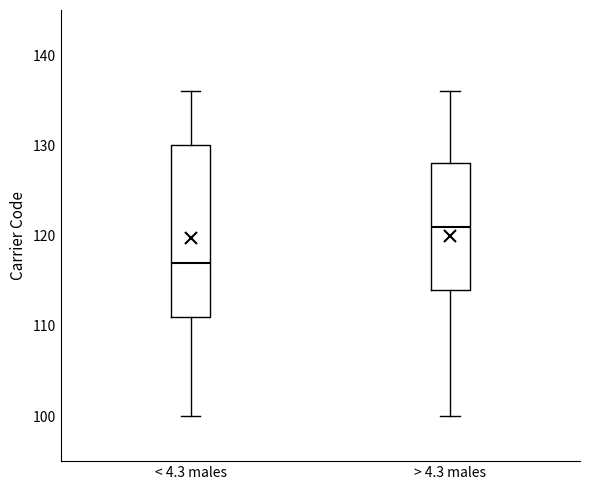

Reading left to right, read every box against the y-axis: the position of its median line, the range the box covers, and the ends of its whiskers. The values are not printed on the chart, so give them approximately, as read against the axis.

< 4.3 males: median 117, box 111 to 130, whiskers 100 to 136
> 4.3 males: median 121, box 114 to 128, whiskers 100 to 136